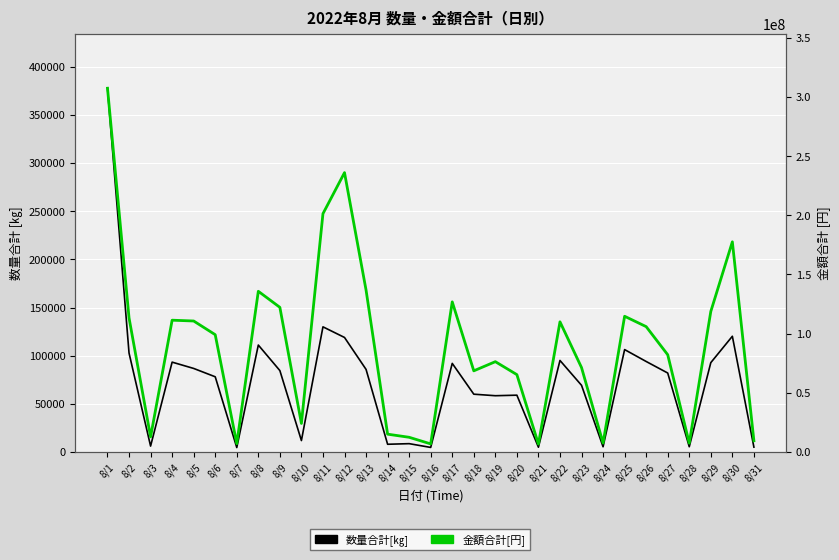

What is the average value of the 数量合計[㎏] series?

73007